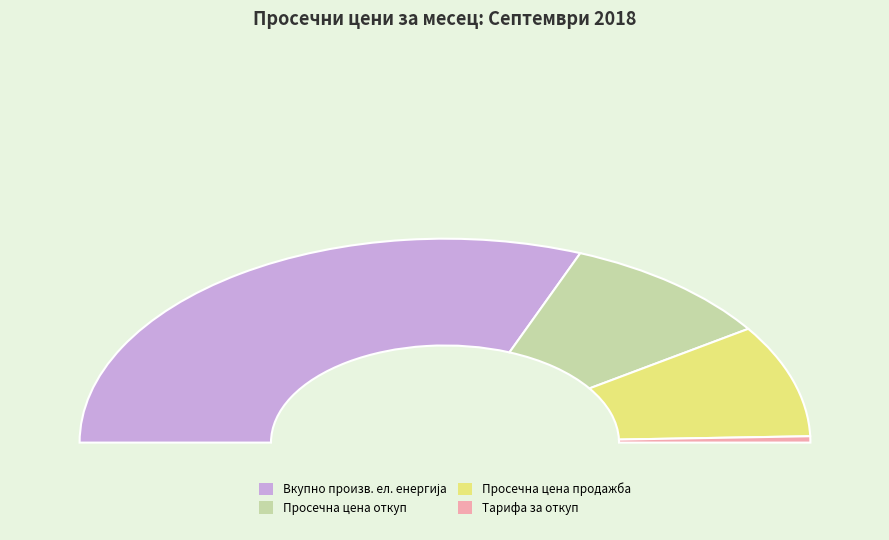

Count the number of slices in the pie.

4